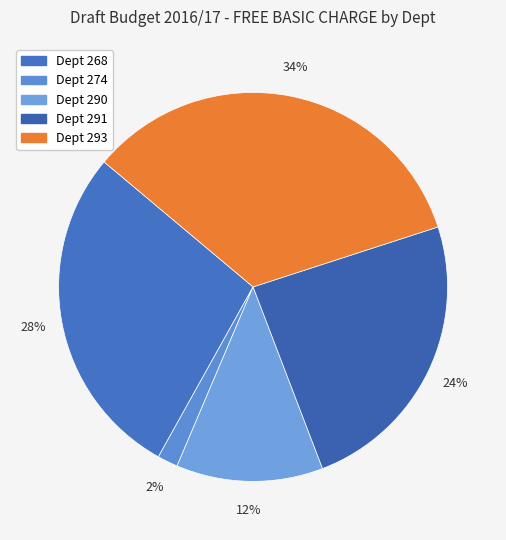

To the nearest percent, what is the average slice percentage?

20%